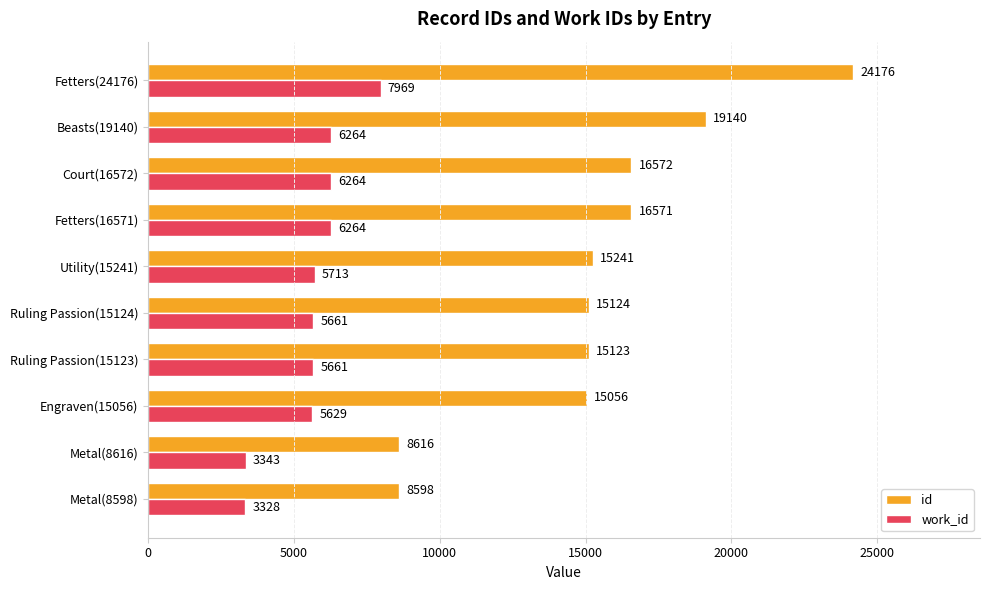

Rank the series by their maximum value, from highest to lowest.

id, work_id